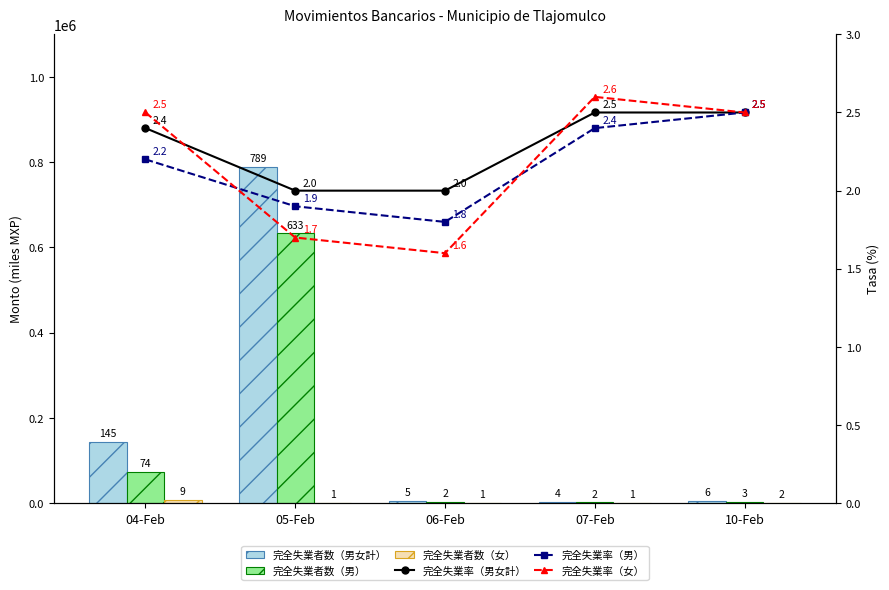

Rank the series at 10-Feb from lowest to highest value.

完全失業率（男女計）, 完全失業率（男）, 完全失業率（女）, 完全失業者数（女）, 完全失業者数（男）, 完全失業者数（男女計）